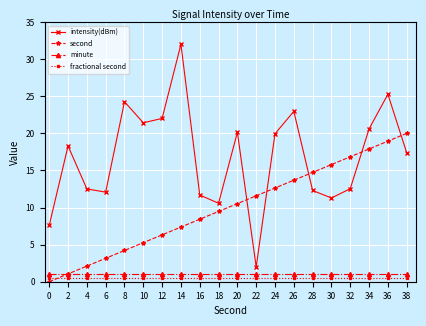

What is the average value of the intensity(dBm) series?

16.8